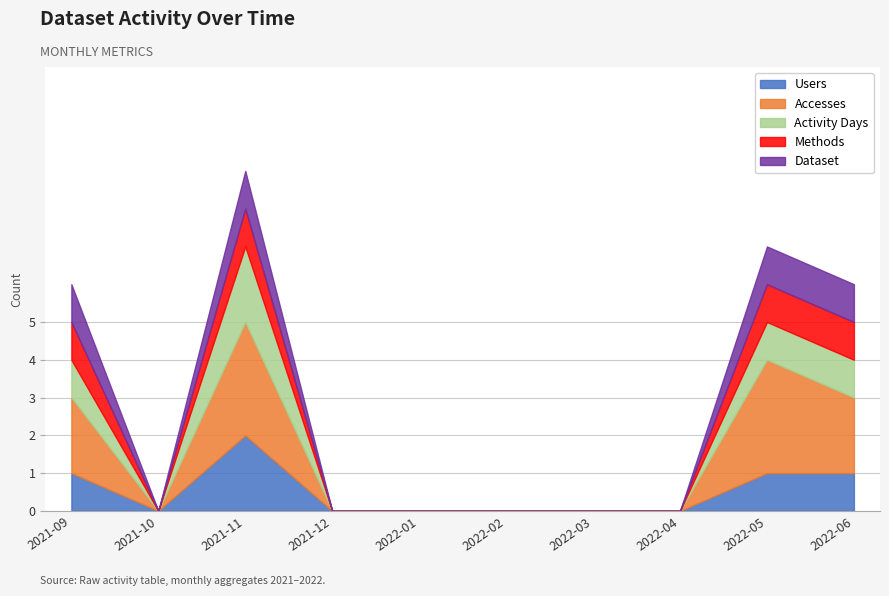

Is the value of Accesses at 2021-10 greater than the value of Users at 2021-11?

No